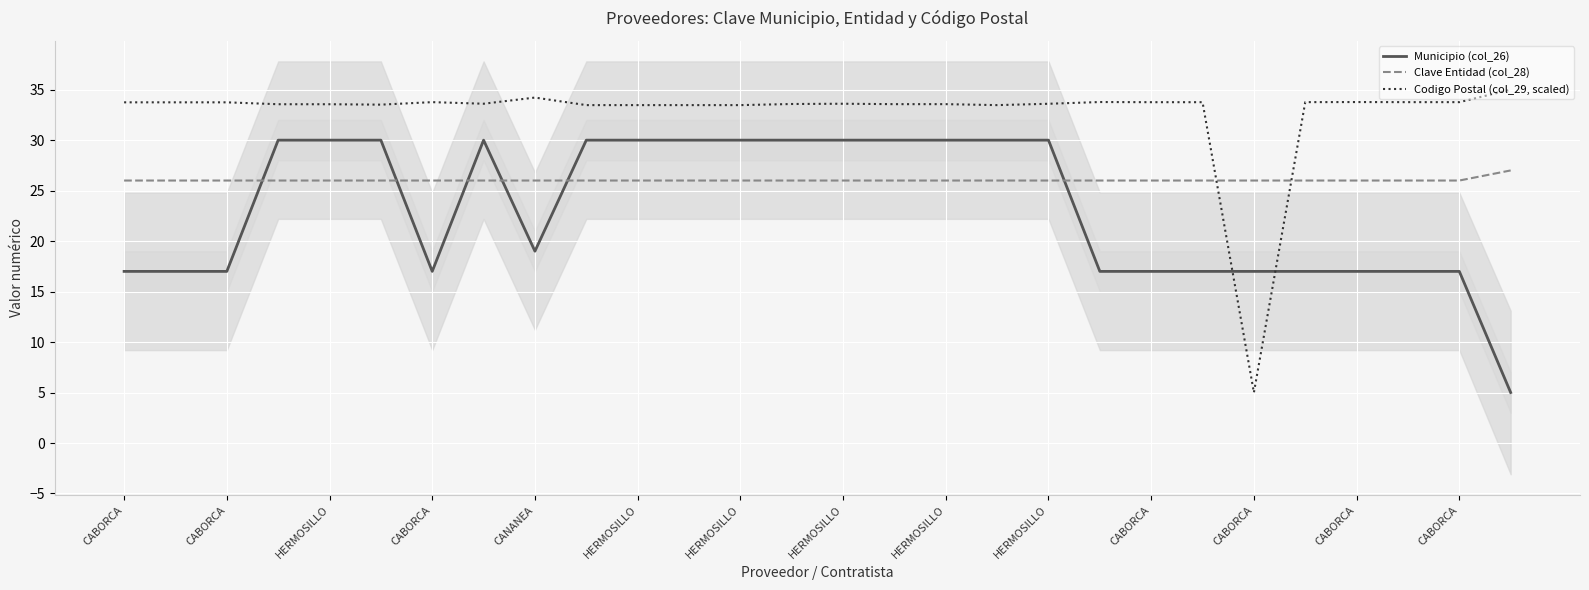

Reading right to left, what are all the values shown in this chart?

Municipio (col_26): 5.0	17.0	17.0	17.0	17.0	17.0	17.0	17.0	17.0	30.0	30.0	30.0	30.0	30.0	30.0	30.0	30.0	30.0	30.0	19.0	30.0	17.0	30.0	30.0	30.0	17.0	17.0	17.0
Clave Entidad (col_28): 27.0	26.0	26.0	26.0	26.0	26.0	26.0	26.0	26.0	26.0	26.0	26.0	26.0	26.0	26.0	26.0	26.0	26.0	26.0	26.0	26.0	26.0	26.0	26.0	26.0	26.0	26.0	26.0
Codigo Postal (col_29, scaled): 35.0	33.8	33.8	33.8	33.8	5.0	33.8	33.8	33.8	33.6	33.5	33.6	33.6	33.6	33.6	33.5	33.5	33.5	33.5	34.2	33.6	33.8	33.5	33.6	33.6	33.7	33.7	33.7